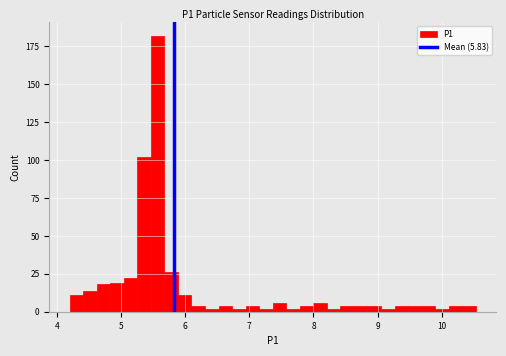

Around what value on the x-axis is the tallest bar? Give the approximate position of its centre, as read against the axis.

5.6